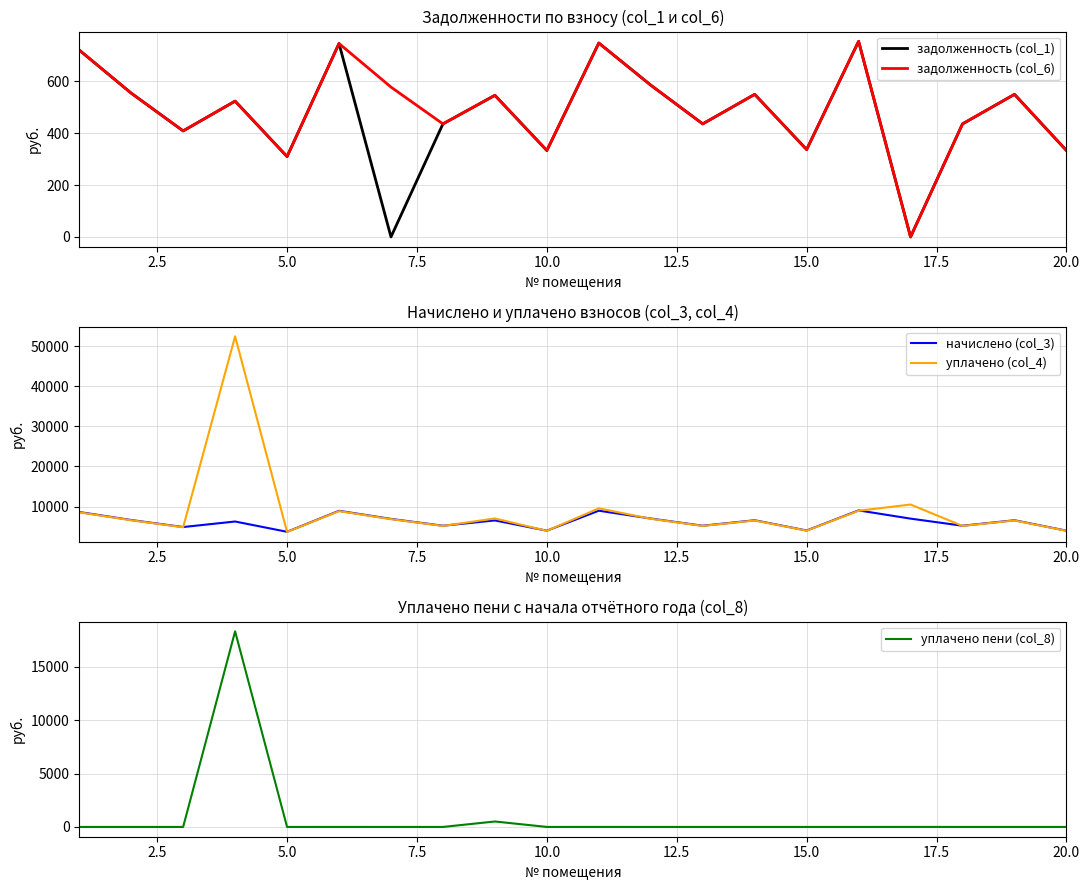

True or false: уплачено (col_4) and уплачено пени (col_8) intersect in this chart.

False